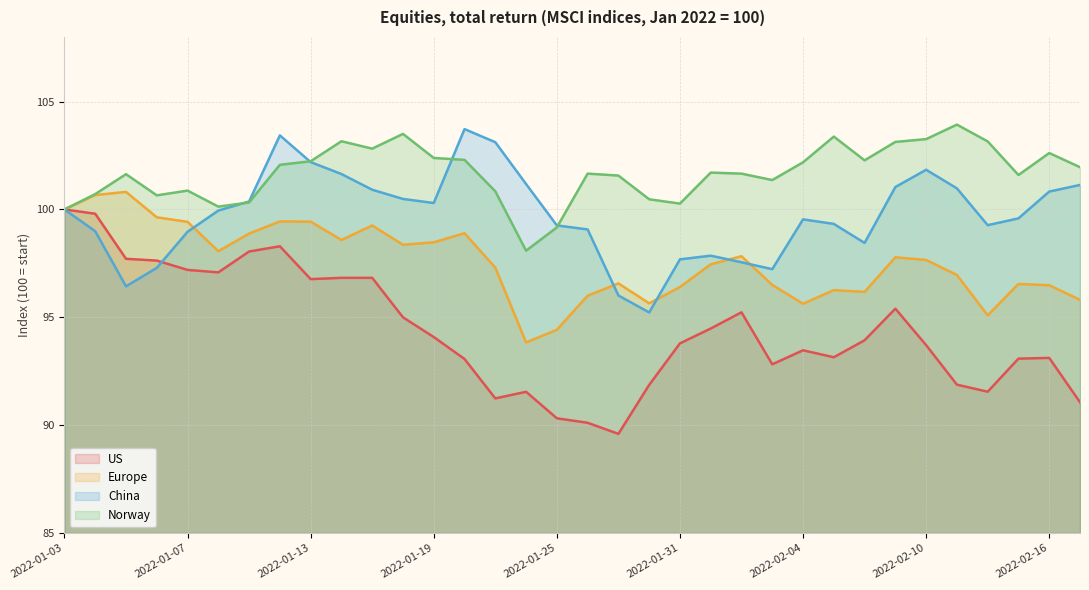

How many values in the Norway series exceed 101?

23